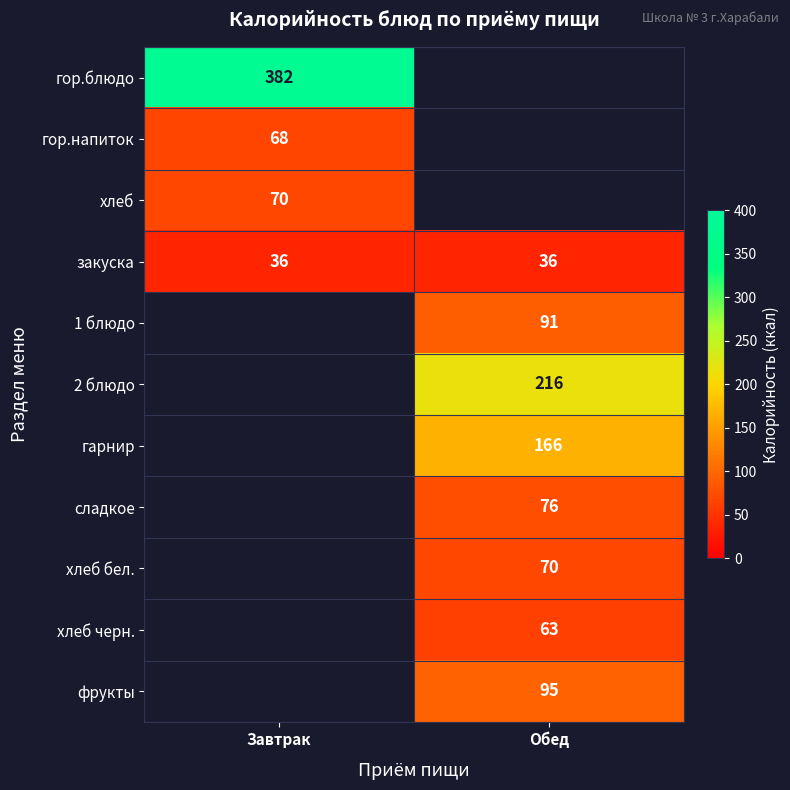

What is the greatest value displayed?

382.0